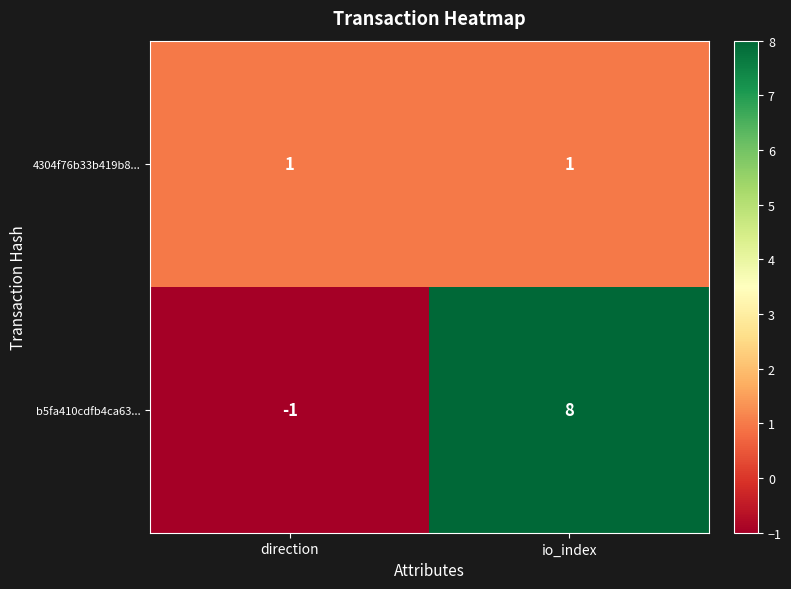

The 4304f76b33b419b8... series shows 1 at direction. True or false?

True